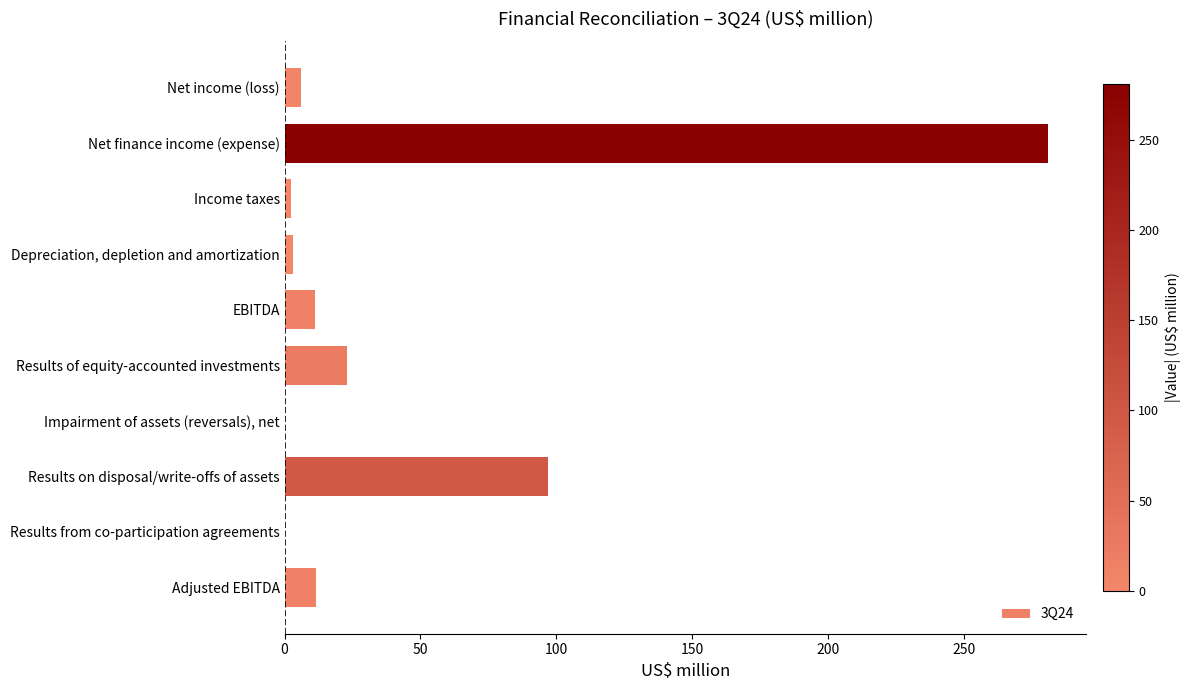

True or false: the data shows 23.0 at Results of equity-accounted investments.

True